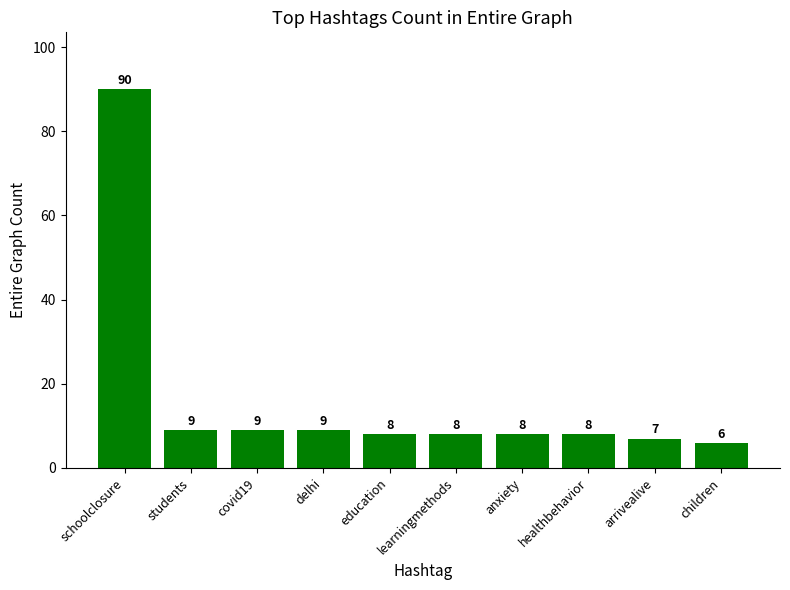

Count the number of categories in the chart.

10